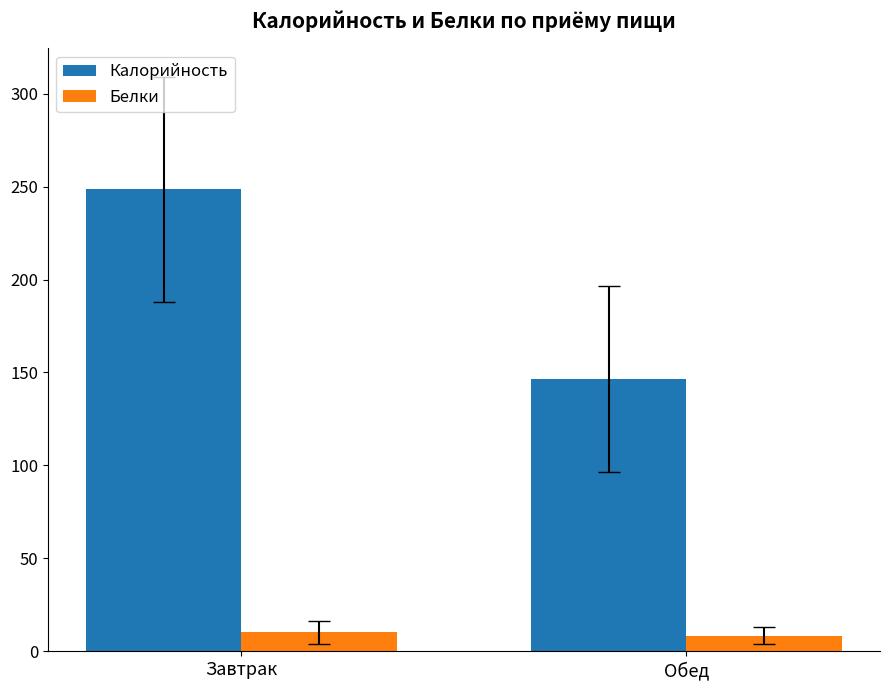

At Обед, list the series in order from smallest to largest.

Белки, Калорийность